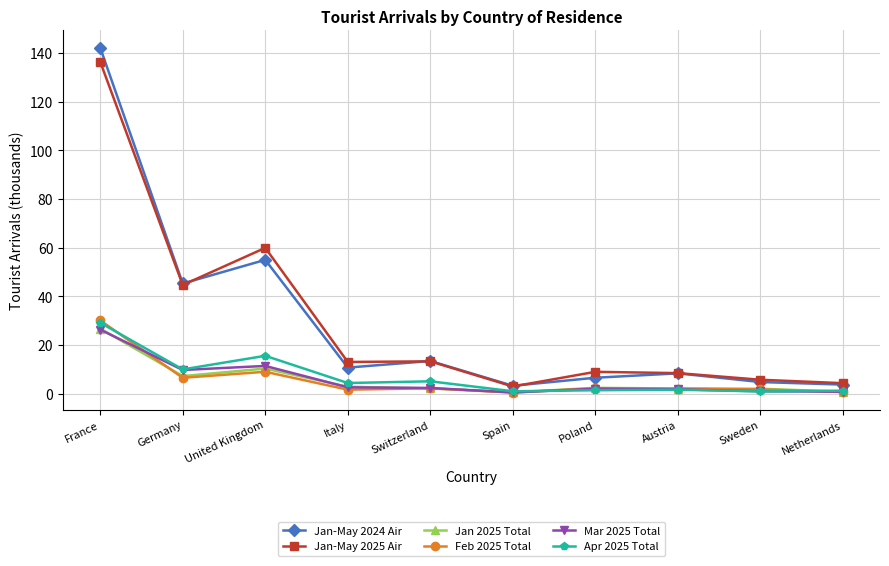

What is the difference between the second highest and minimum values in the Mar 2025 Total series?

10.9